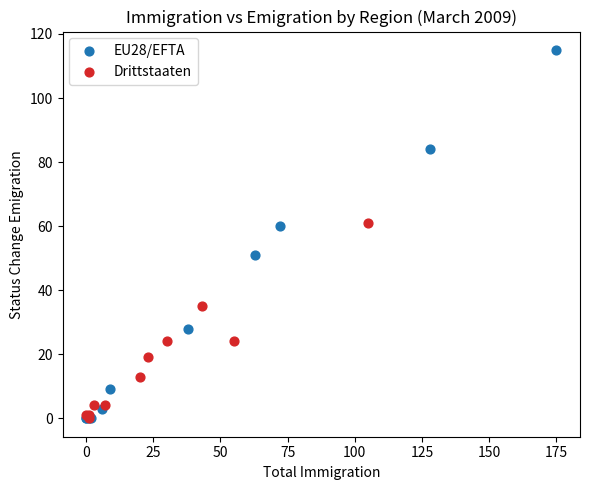

Which series has the largest Y range (max minus min)?

EU28/EFTA